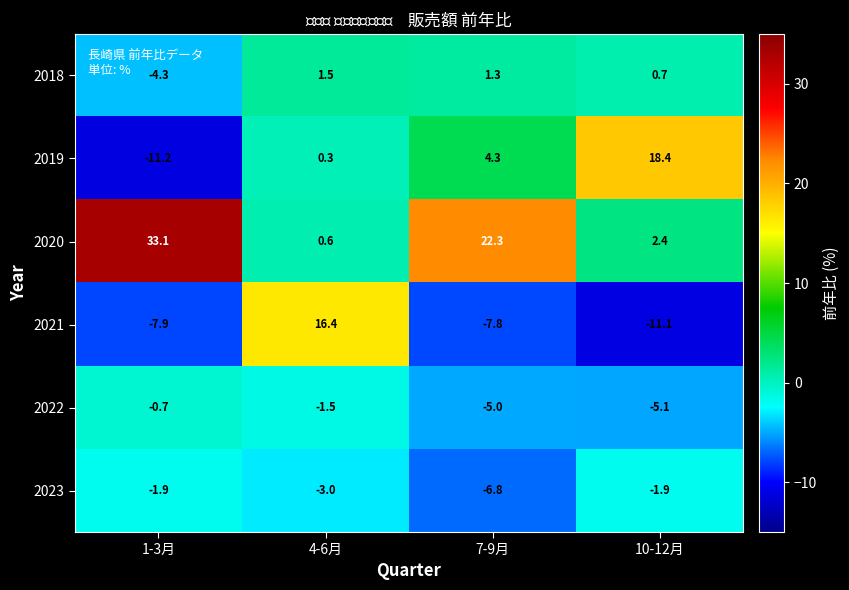

What is the total value across all series at 7-9月?

8.3